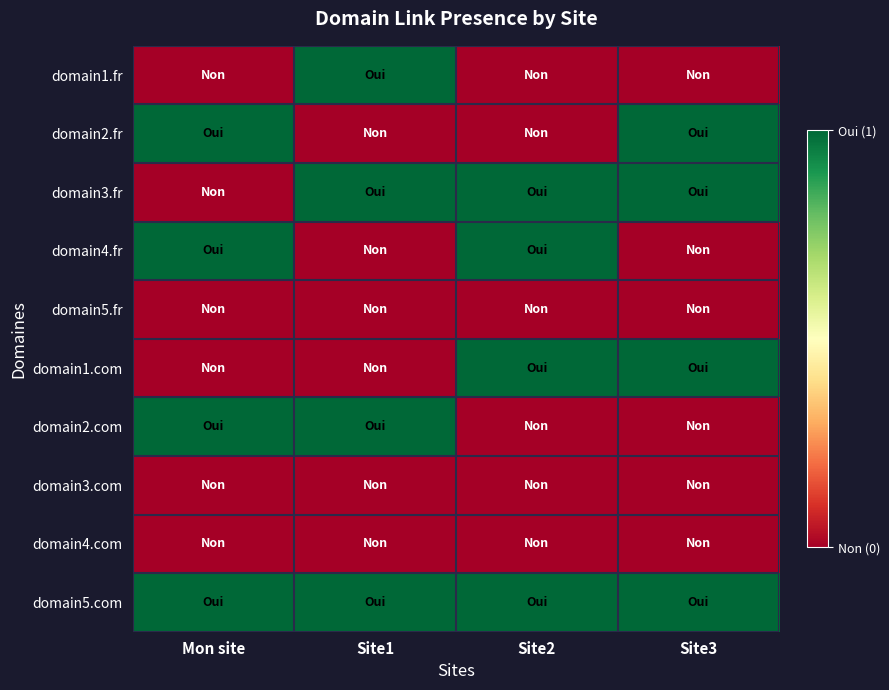

At how many categories does at least one series exceed 0?

4